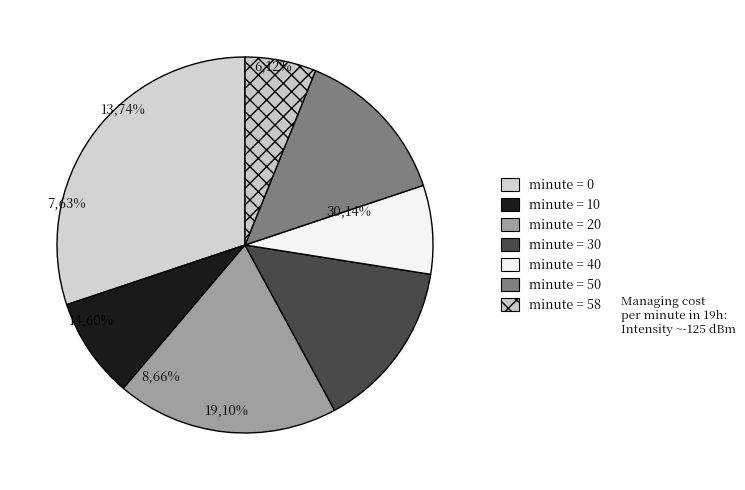

Count the number of slices in the pie.

7